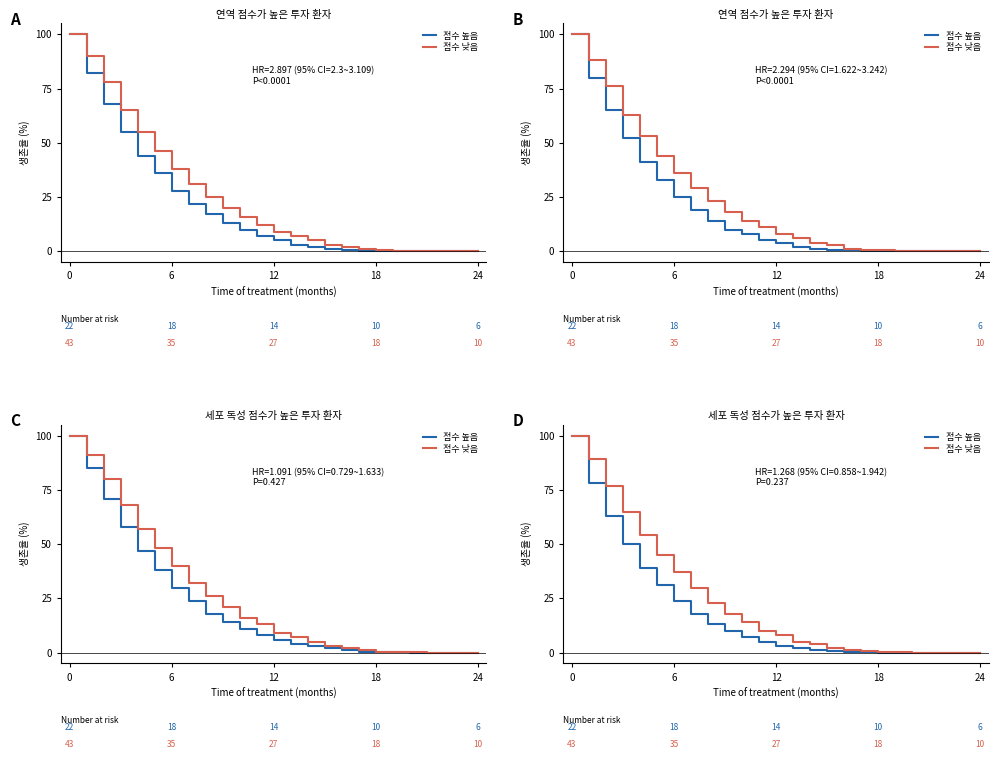

Between 12 and 10, which is larger?

10